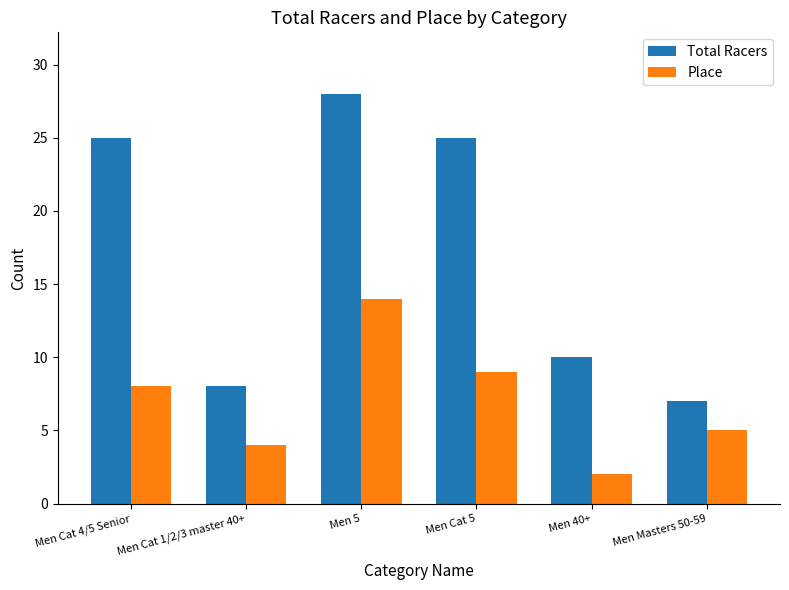

What is the spread (max minus min) of values at Men 40+?

8